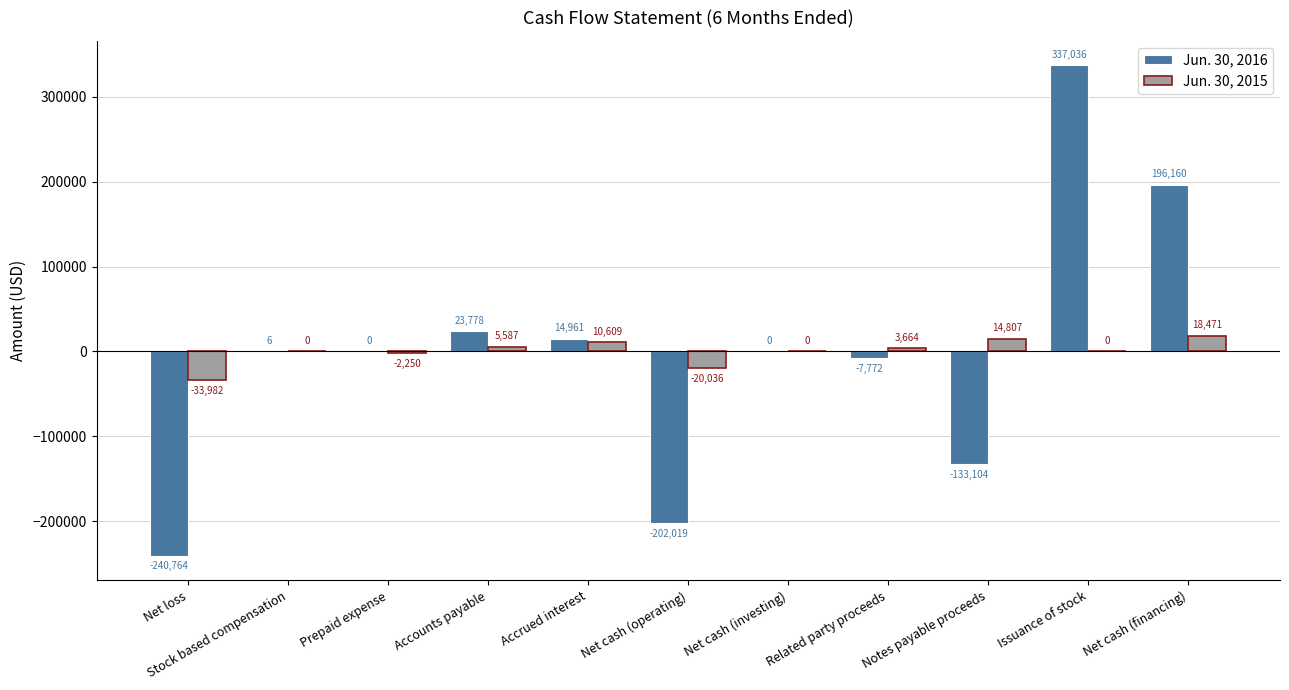

What is the approximate value of Jun. 30, 2016 at Net cash (financing), to the nearest 50?

196150